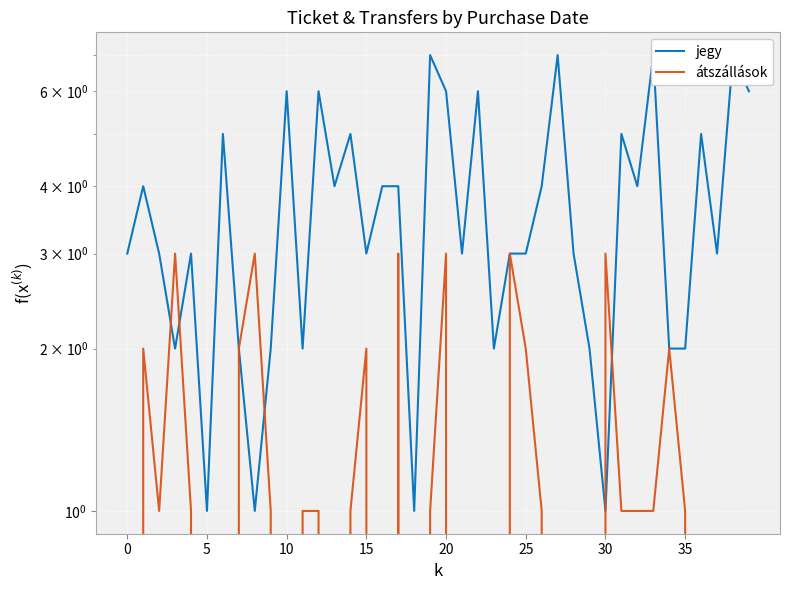

After their last crossing, which series has the higher values: átszállások or jegy?

jegy